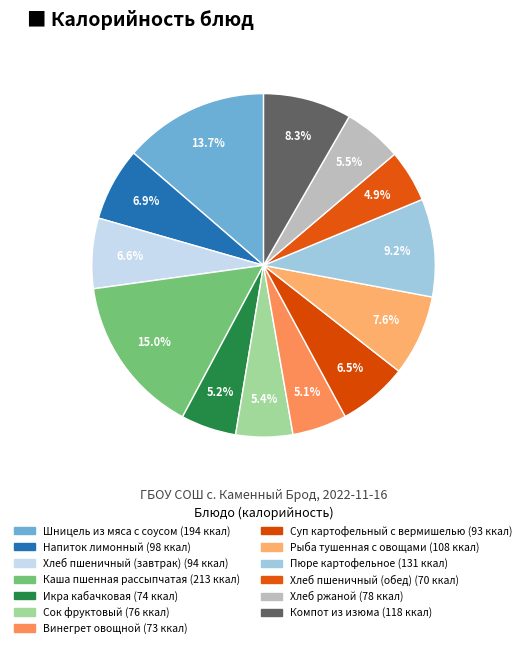

Which category has the smallest portion of the pie?

Хлеб пшеничный (обед)